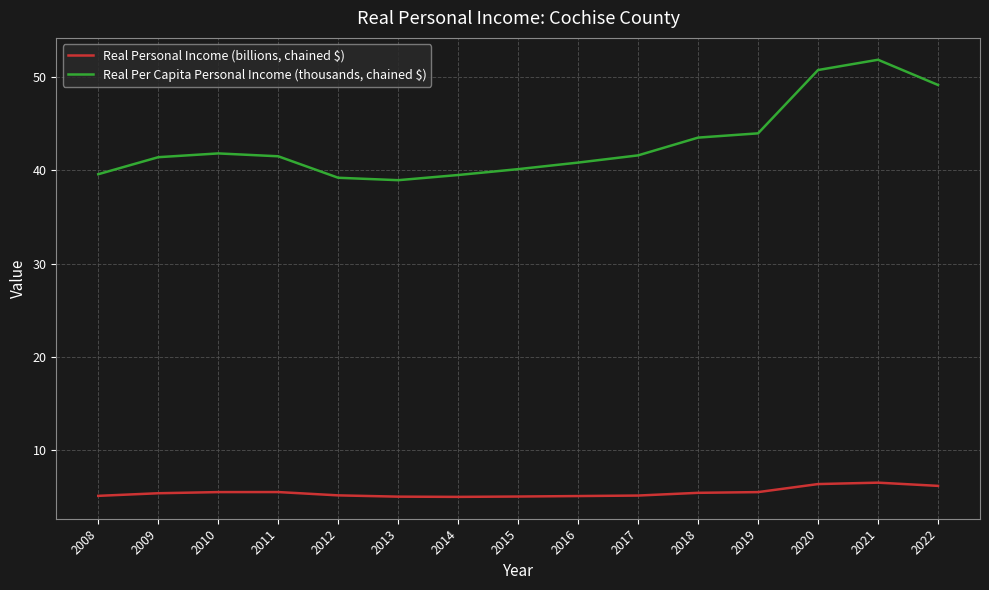

Is this an area chart (filled region under the line)?

No